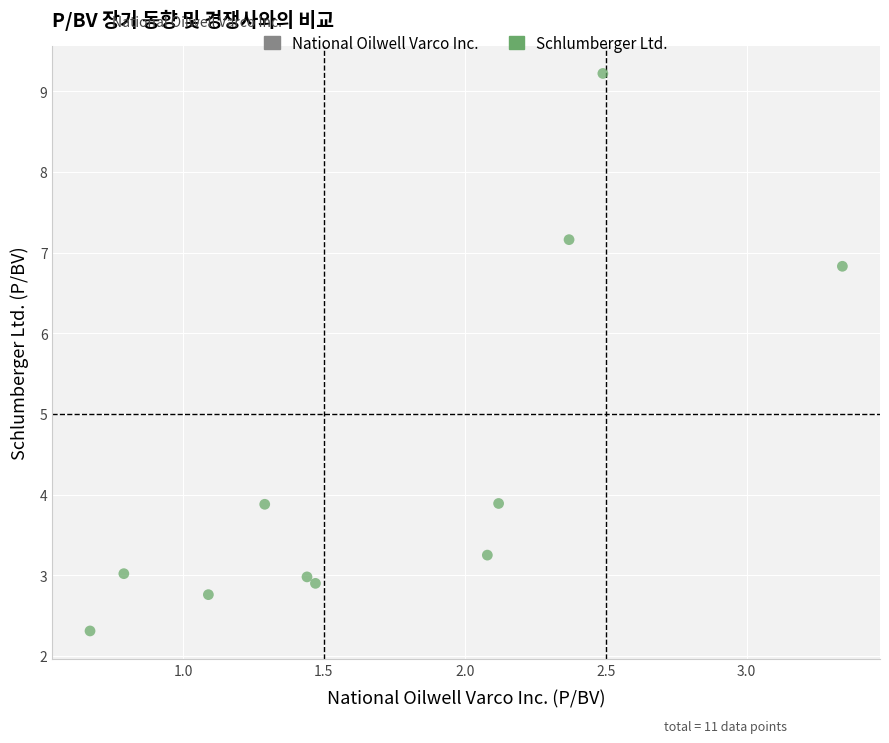

What is the range of X values (max minus min)?

2.7